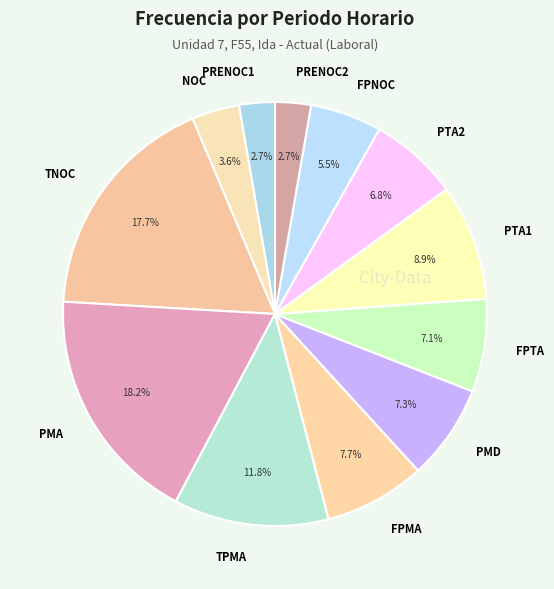

The TNOC slice represents 18% of the pie. True or false?

True